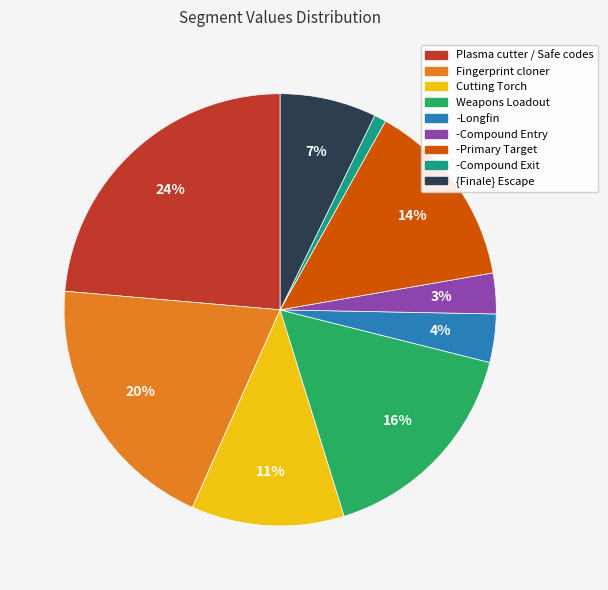

Count the number of slices in the pie.

9